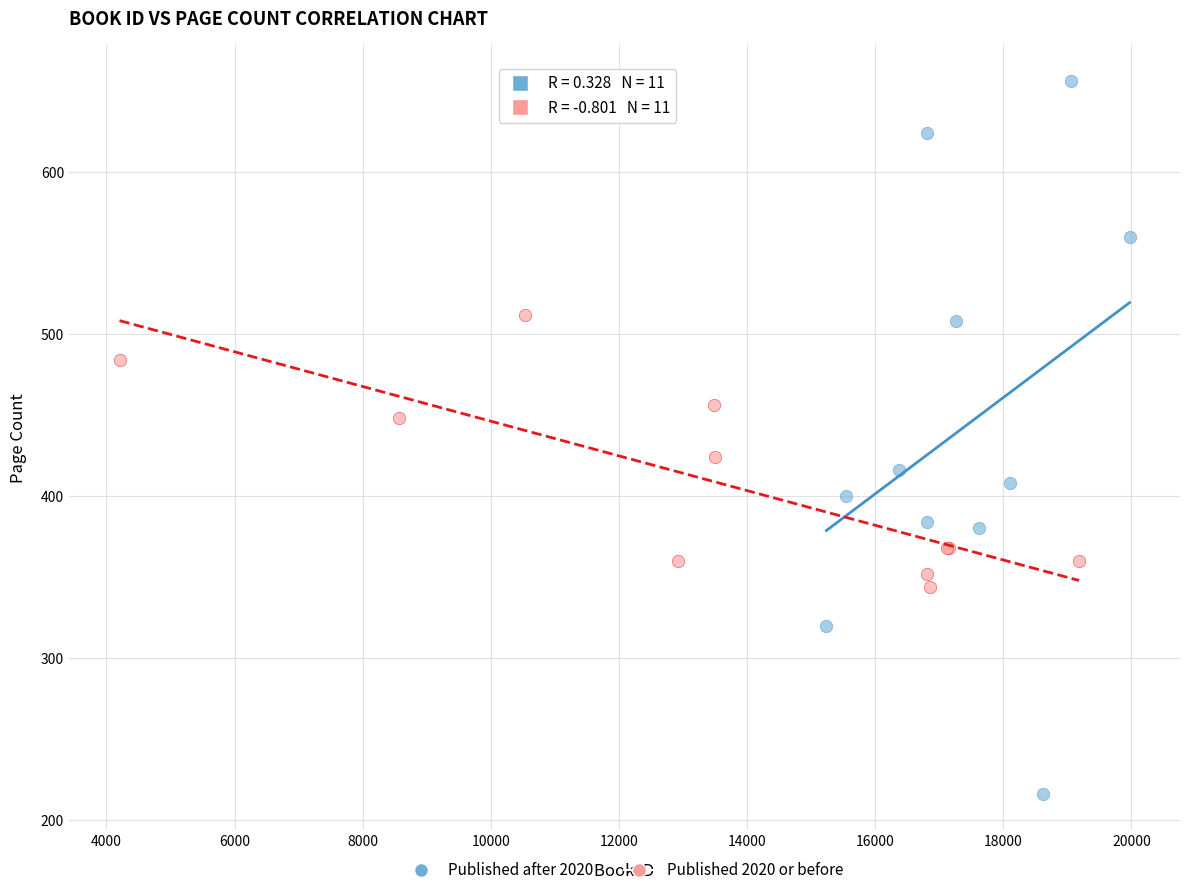

Which series has the largest Y range (max minus min)?

Published after 2020